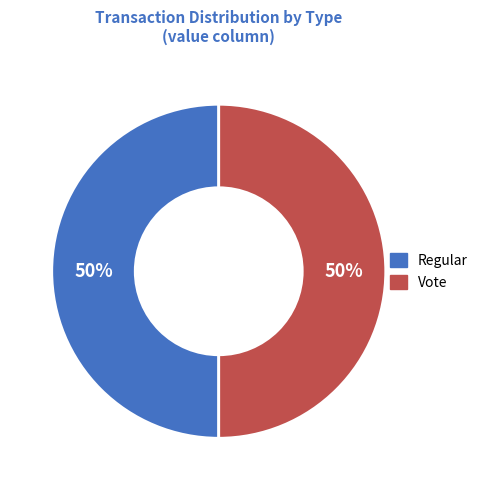

Combined, do Regular and Vote account for over 50%?

Yes